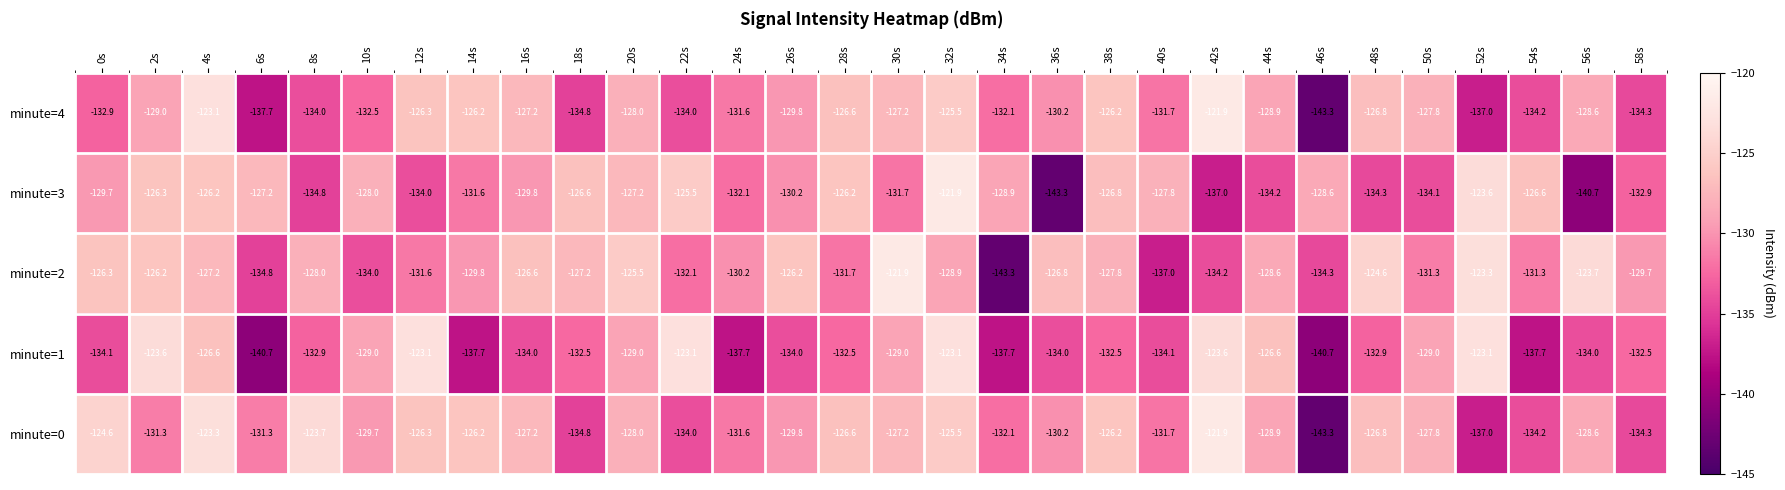

Which series changed the most between 10s and 58s?

minute=3